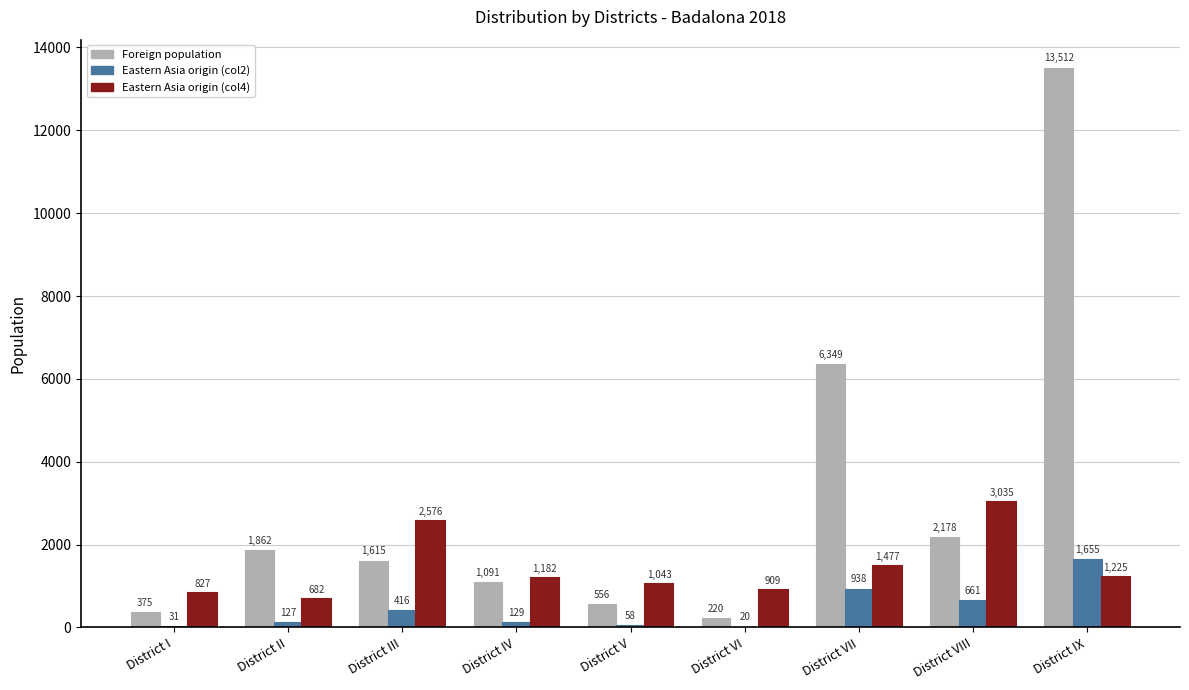

Is it true that Foreign population equals 220 at District VI?

True